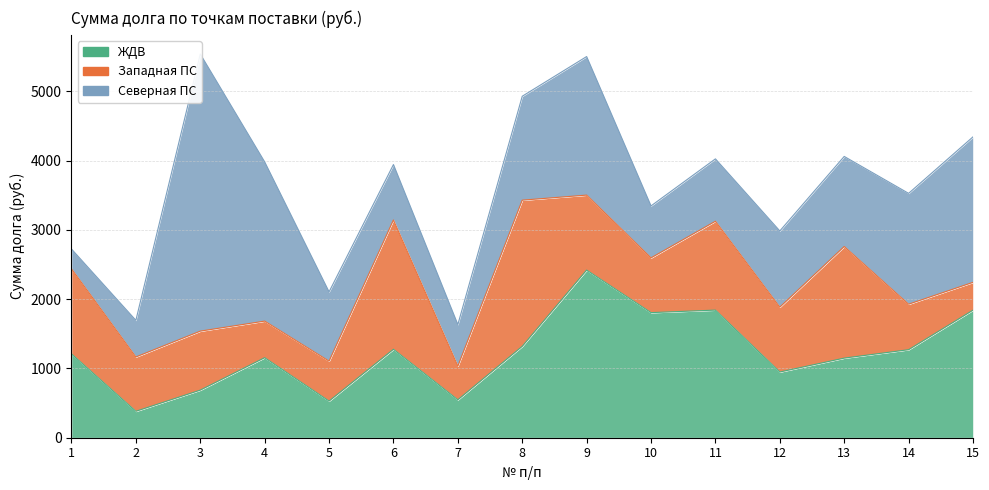

At which category is the sum across all series the highest?

3